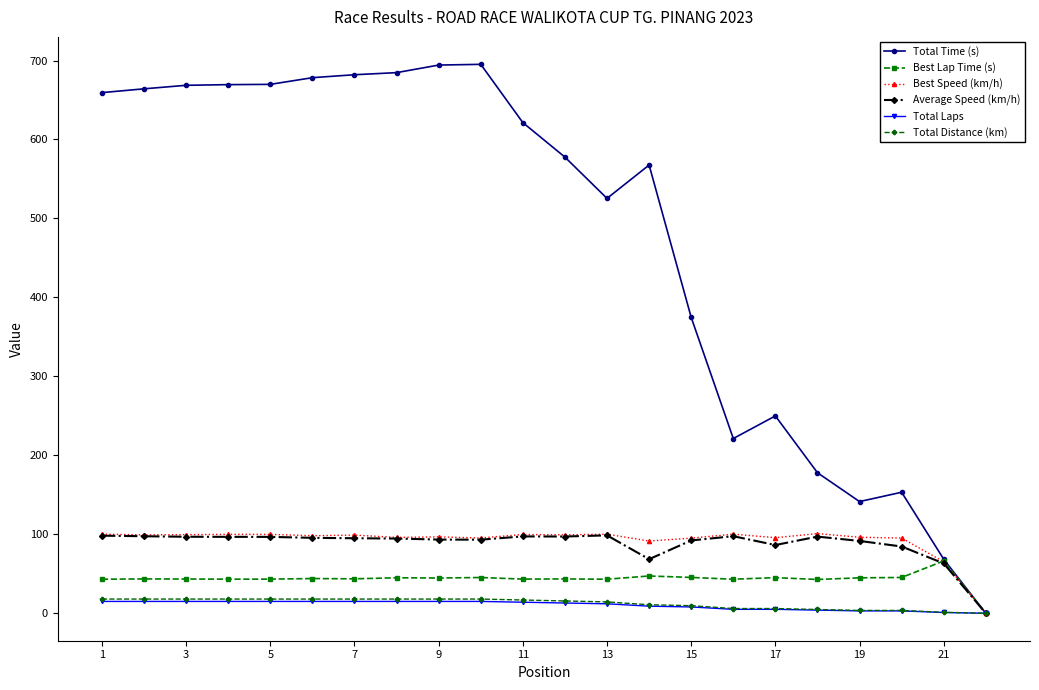

What is the maximum value shown in the chart?

695.2